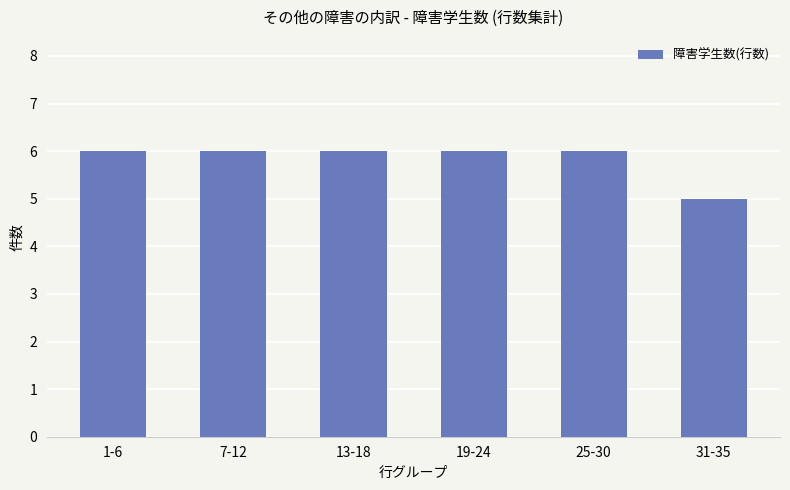

What is the value of the 1st bar from the left?

6